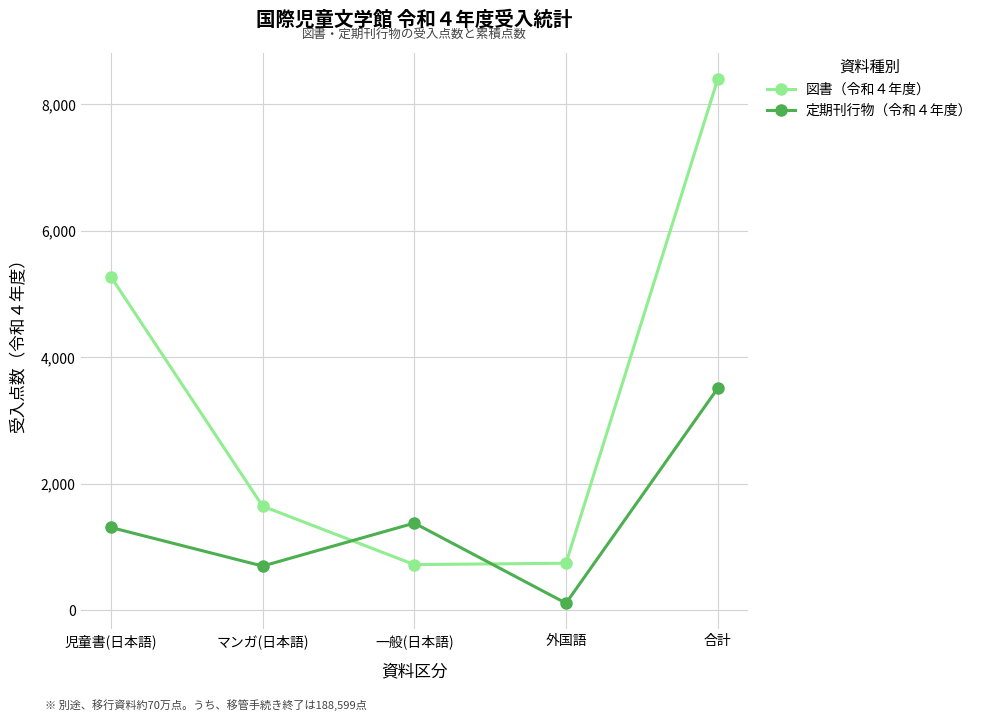

Rank the series at 一般(日本語) from highest to lowest value.

定期刊行物（令和４年度）, 図書（令和４年度）